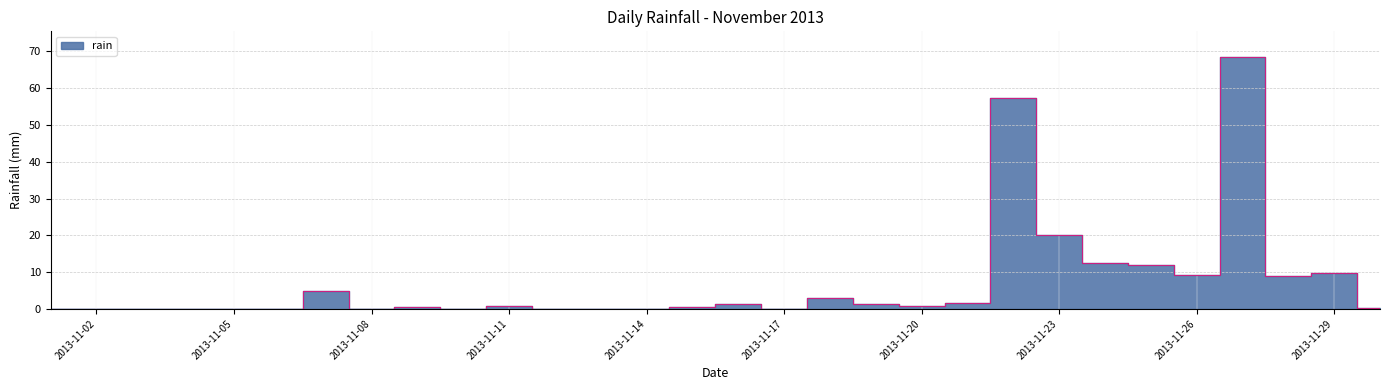

How many lines are shown in the chart?

1